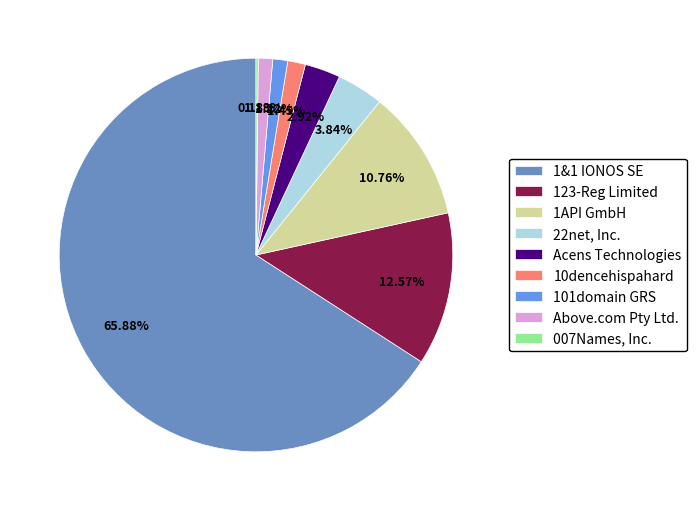

True or false: 10dencehispahard accounts for 8% of the total.

False